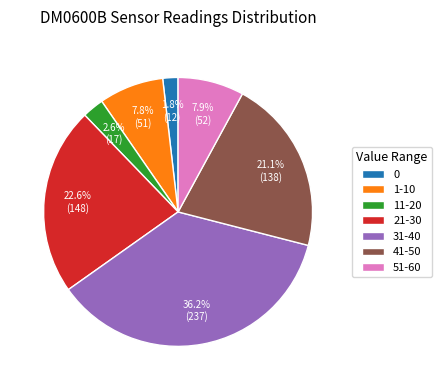

How many segments does this pie chart have?

7